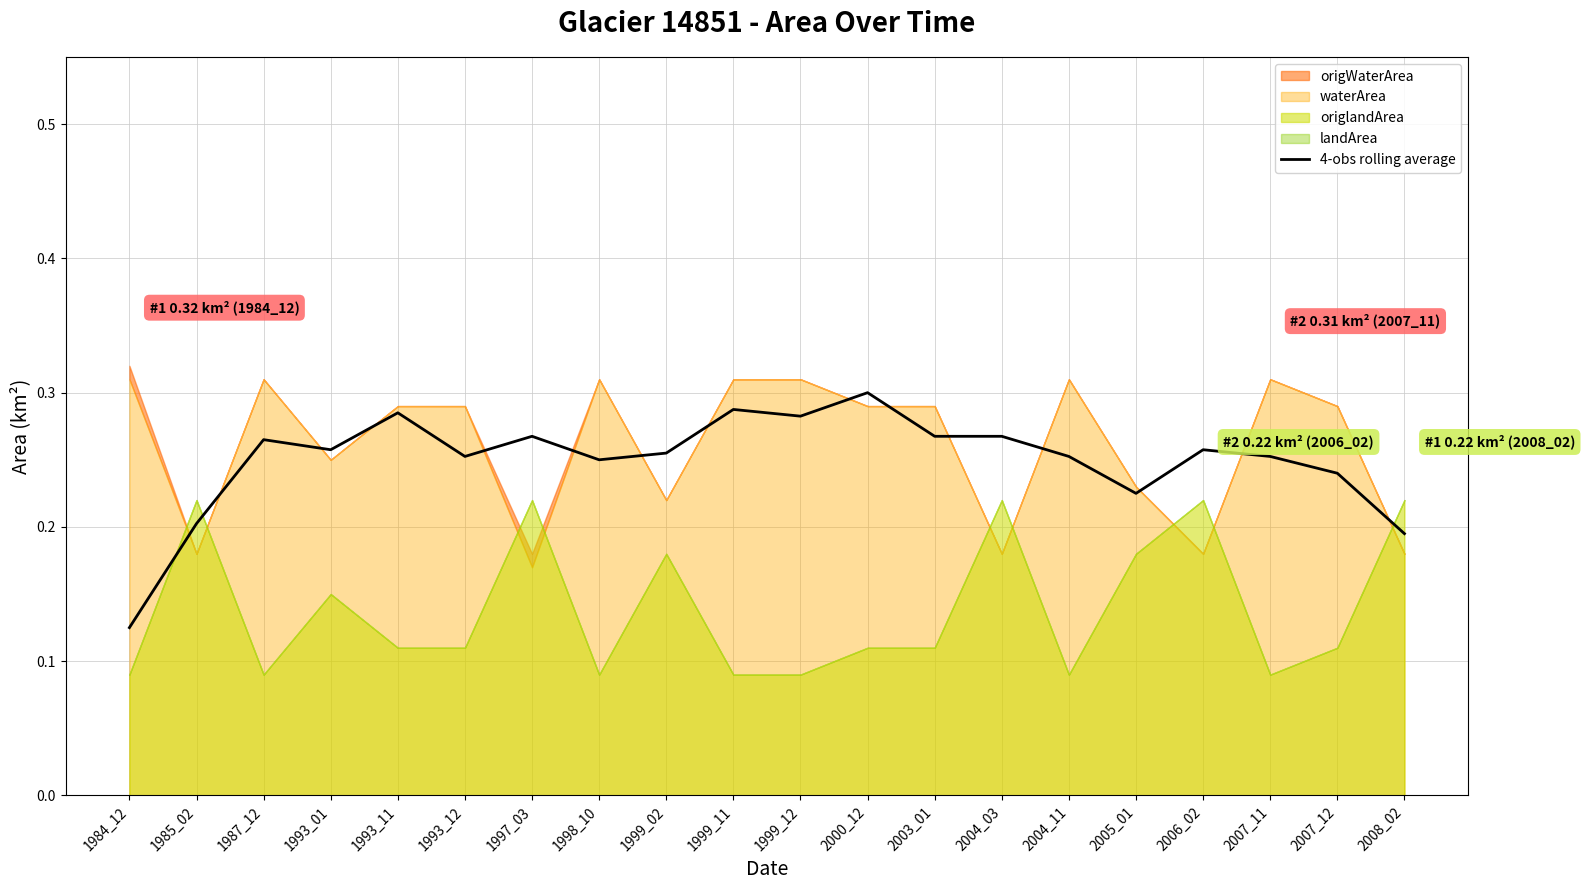

Rank the categories by value from highest to lowest.

2000_12, 1999_11, 1993_11, 1999_12, 1997_03, 2004_03, 2003_01, 1987_12, 1993_01, 2006_02, 1999_02, 1993_12, 2004_11, 2007_11, 1998_10, 2007_12, 2005_01, 1985_02, 2008_02, 1984_12